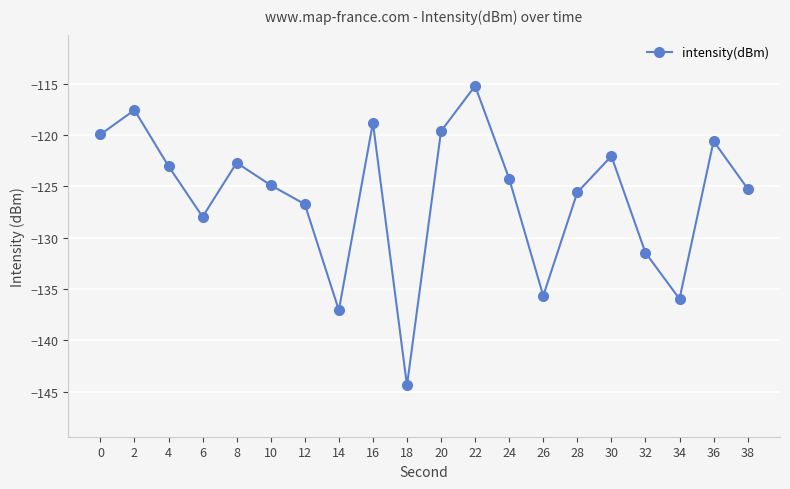

Which category has the lowest value across all series?

18